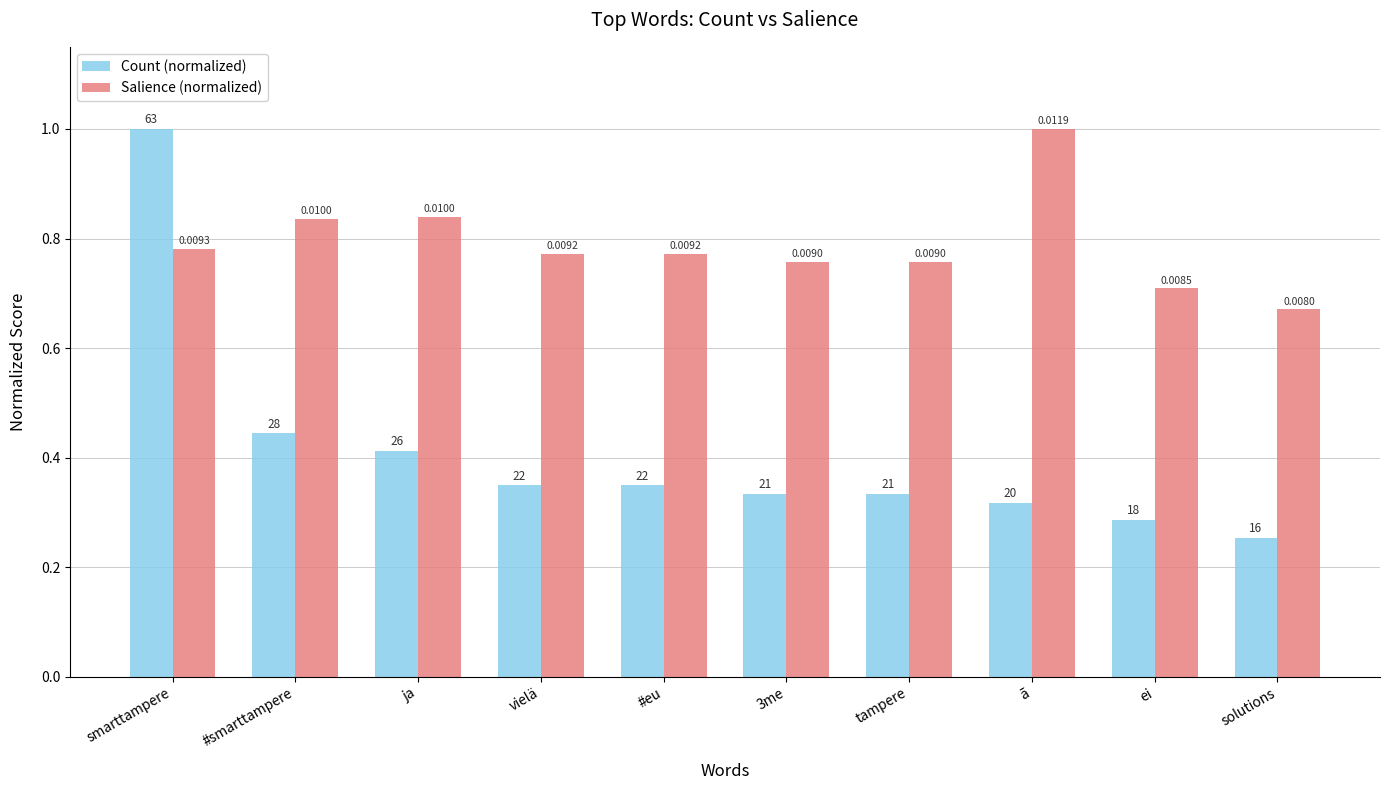

What is the difference between the highest and lowest values at 3me?

0.4